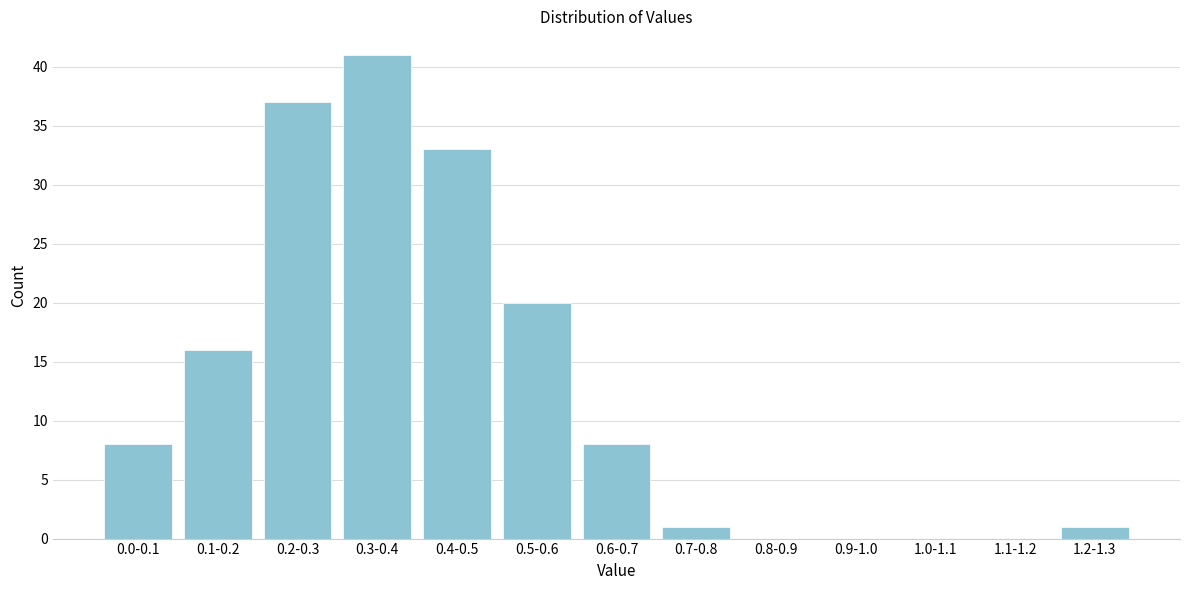

Reading right to left, transcribe all the data shown in this chart.

1.2-1.3=1	1.1-1.2=0	1.0-1.1=0	0.9-1.0=0	0.8-0.9=0	0.7-0.8=1	0.6-0.7=8	0.5-0.6=20	0.4-0.5=33	0.3-0.4=41	0.2-0.3=37	0.1-0.2=16	0.0-0.1=8